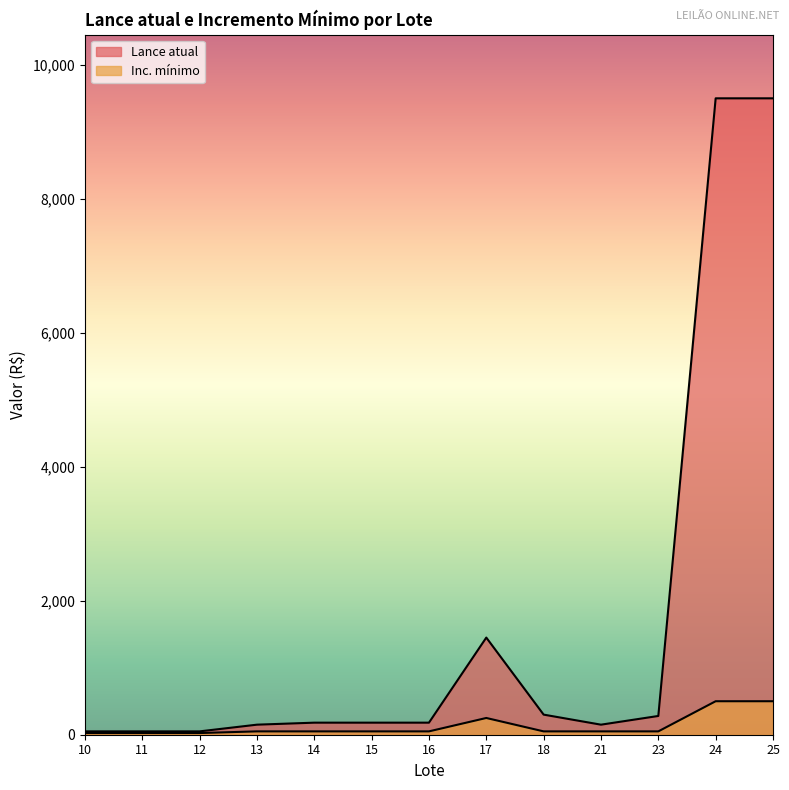

What is the value of the Lance atual point at the 9th from the left?

300